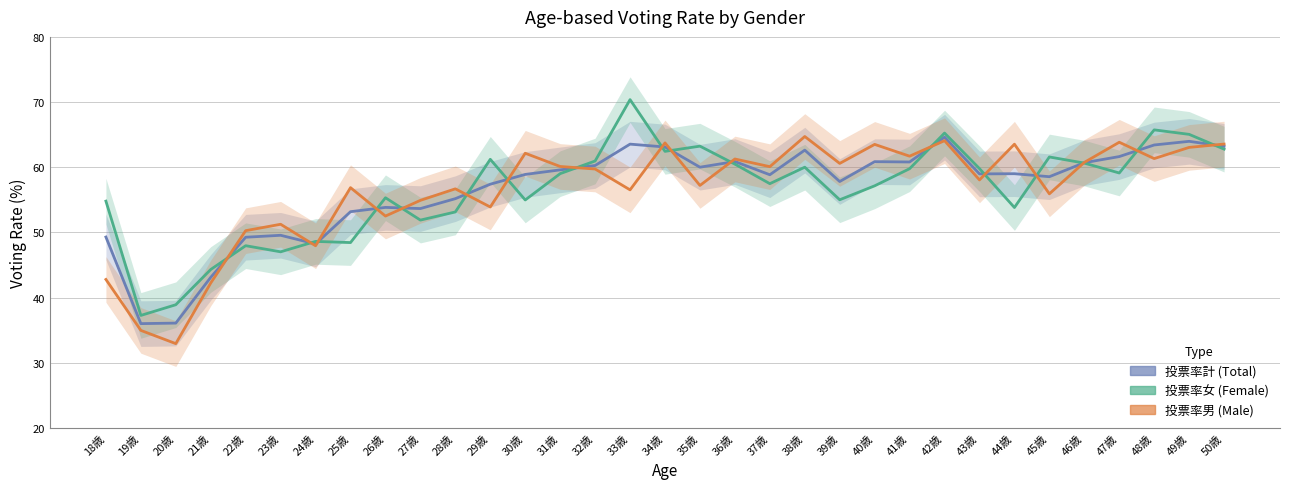

True or false: 投票率計 has more than 2 points higher than both neighbors.

True